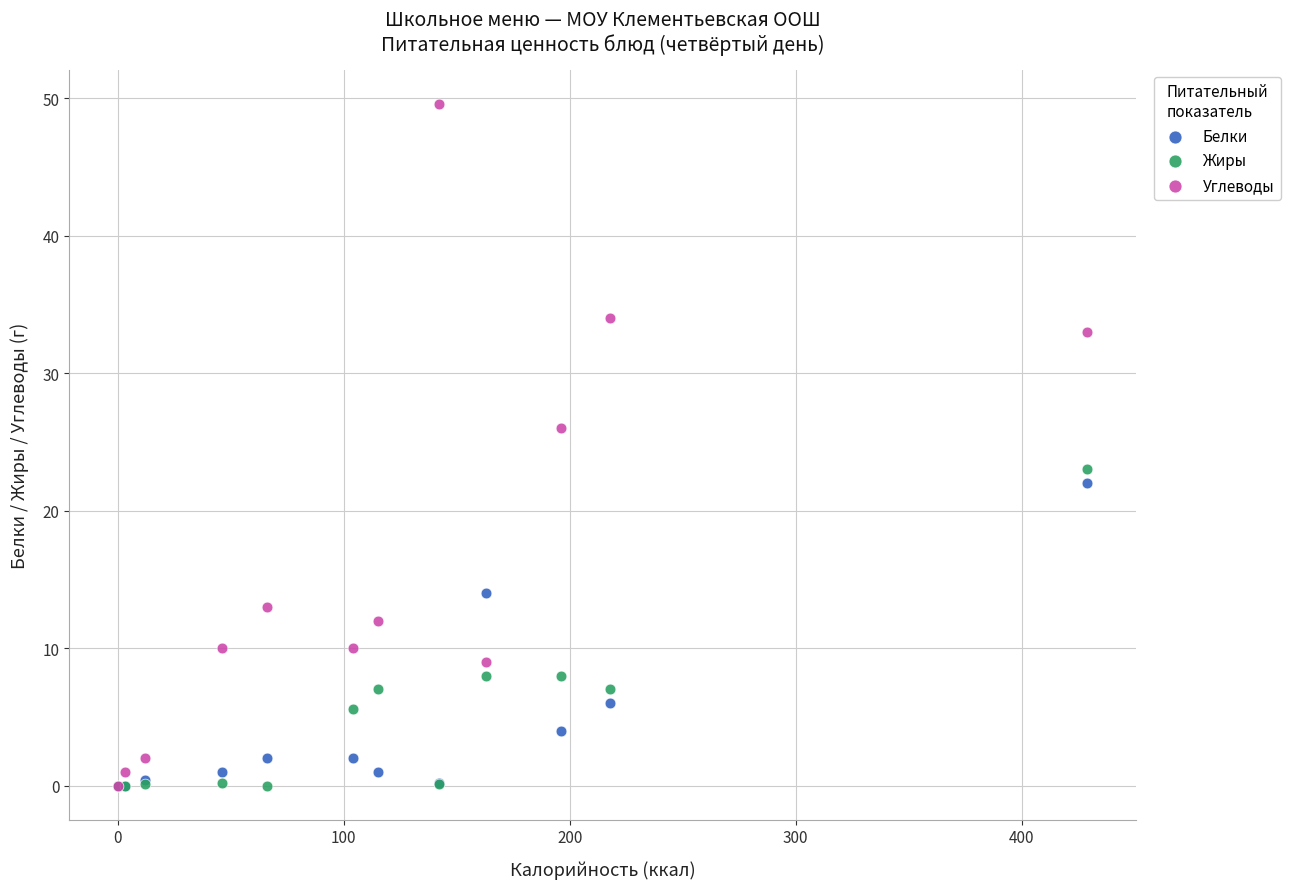

Which series has the widest spread of Y values?

Углеводы